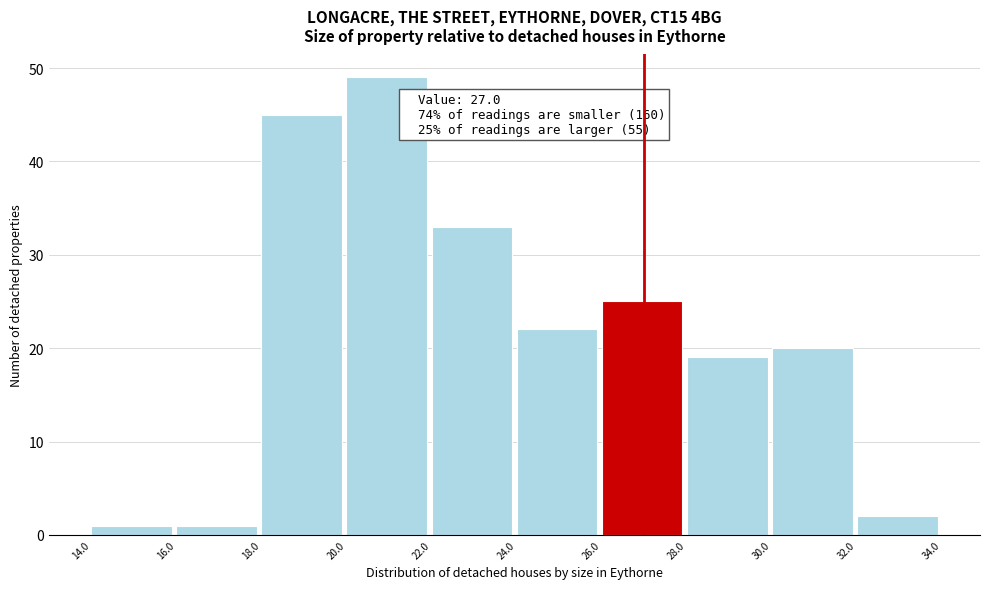

Over which range of the x-axis is the bar tallest?

20.0 to 22.0